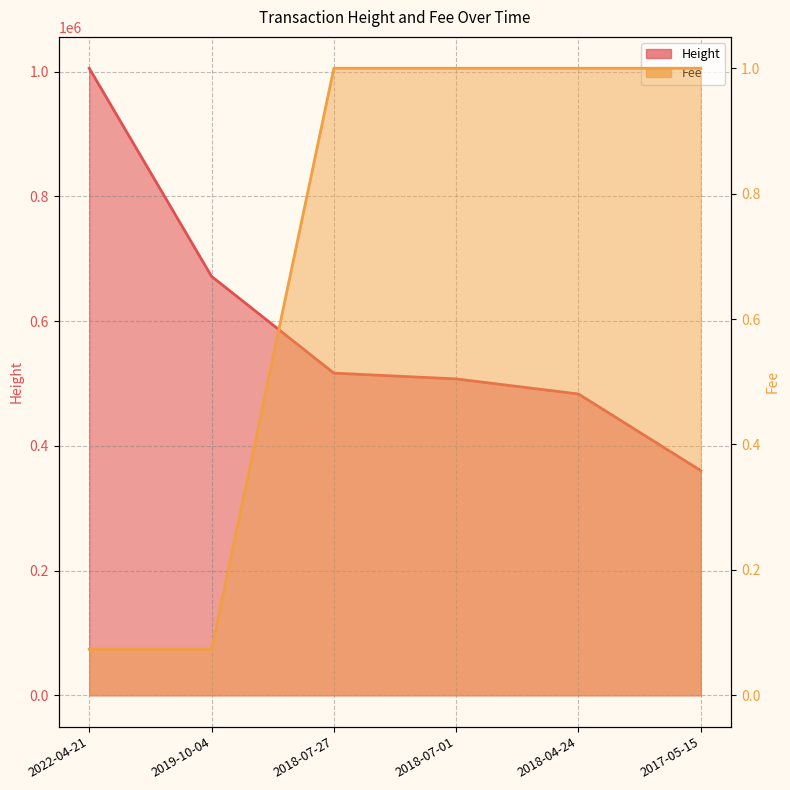

What is the label of the 2nd point from the left?

2019-10-04